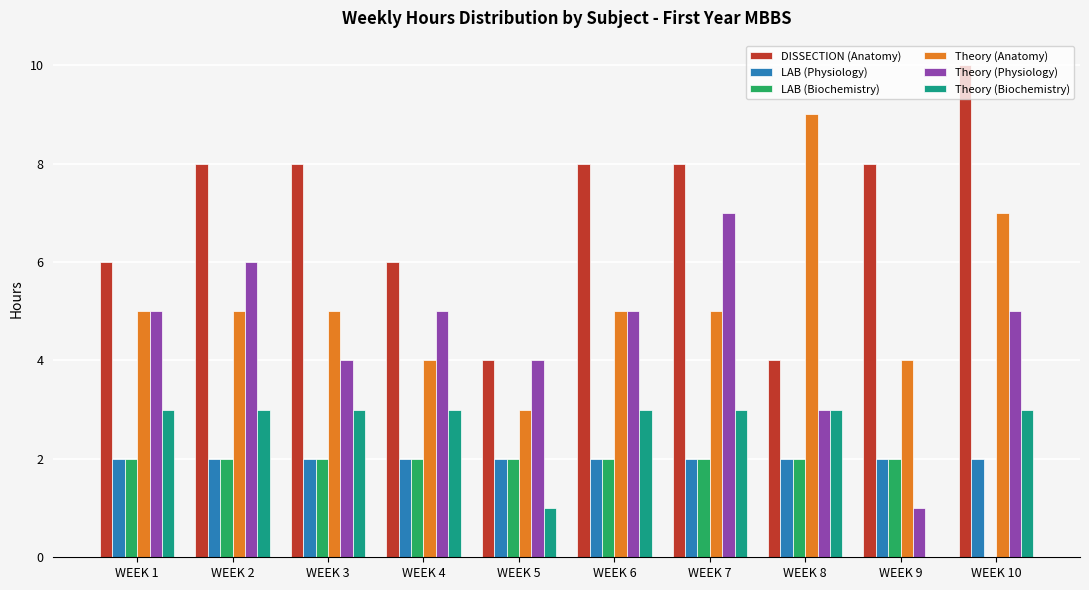

What is the sum of the LAB (Physiology) values at WEEK 9 and WEEK 1?

4